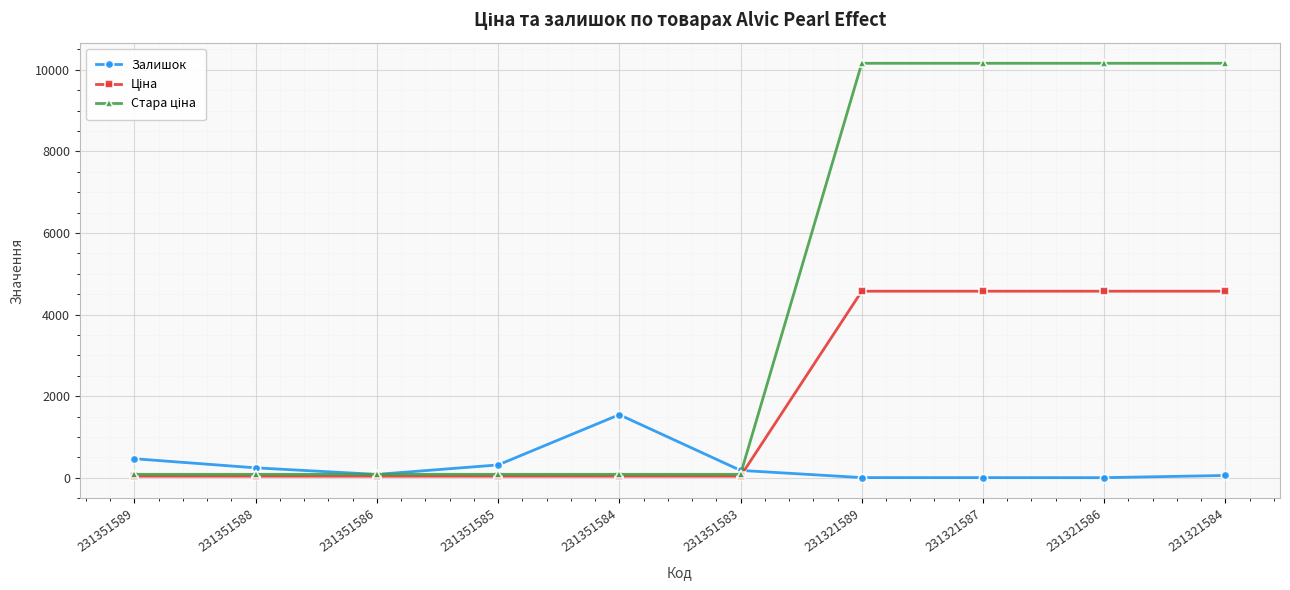

What is the sum of the Залишок values at 231351585 and 231351584?

1858.0